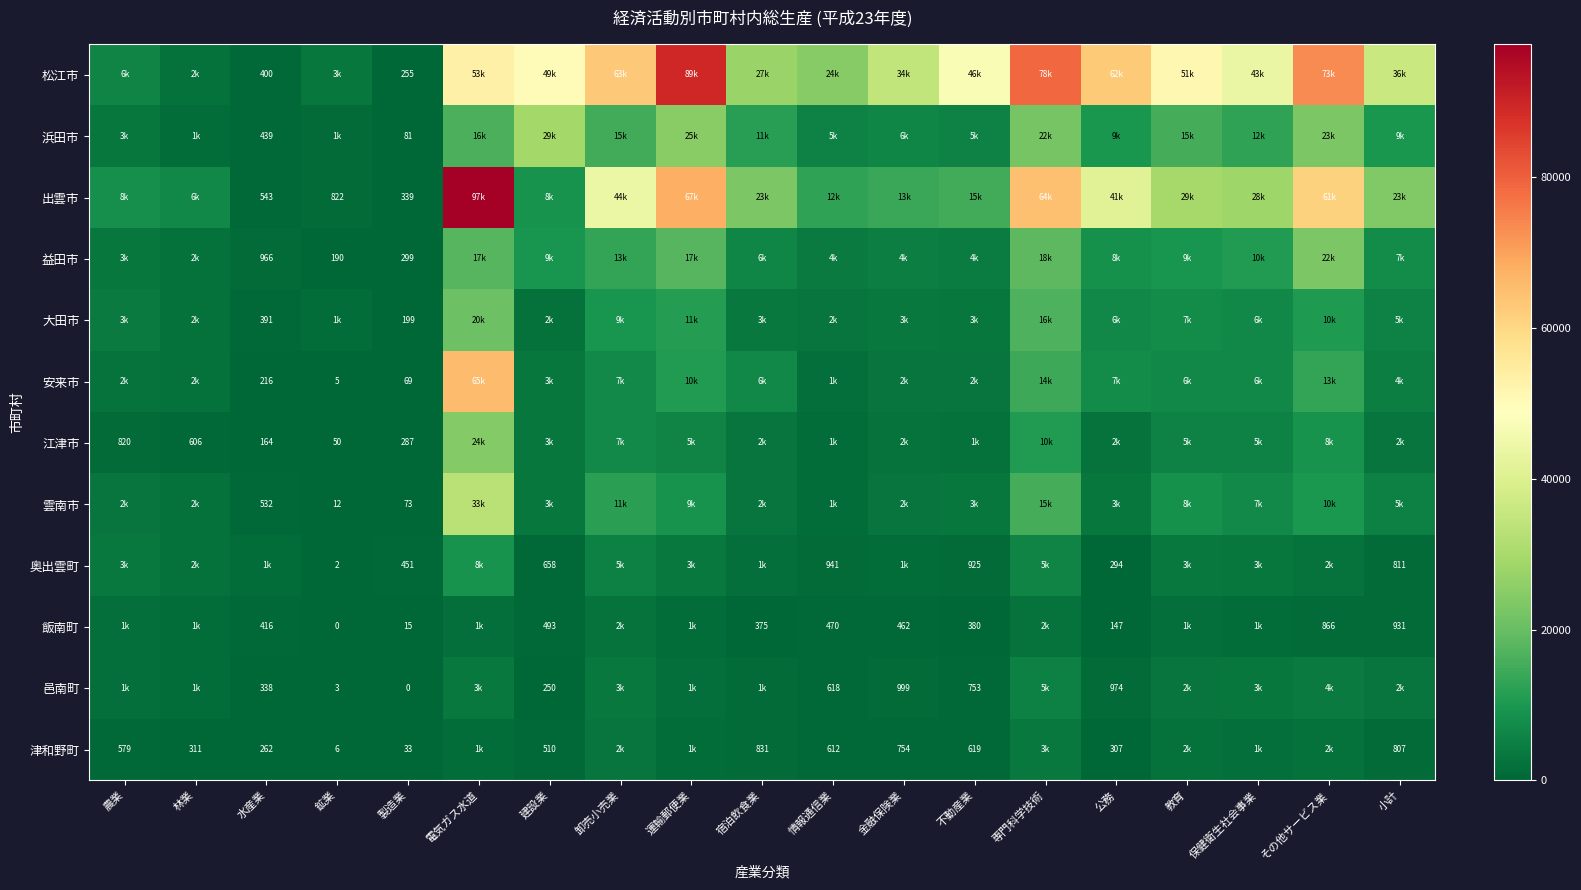

Is it true that 津和野町 equals 6 at 鉱業?

True